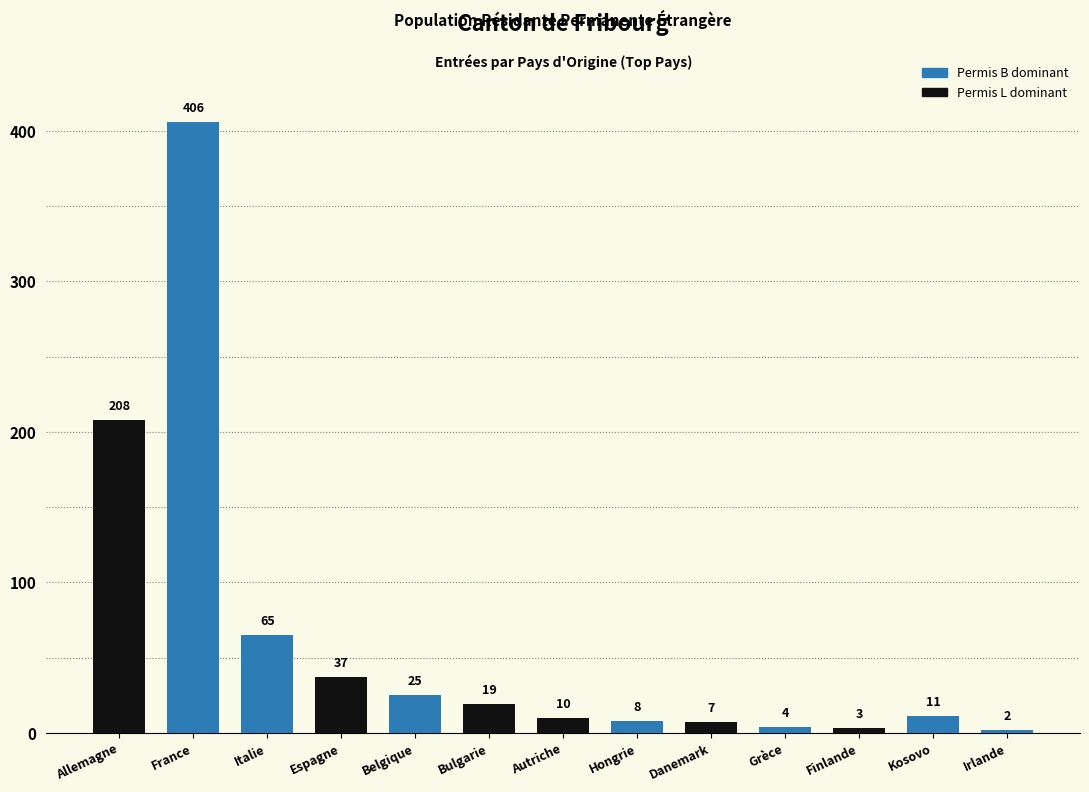

Reading right to left, extract all data points from this chart.

2	11	3	4	7	8	10	19	25	37	65	406	208